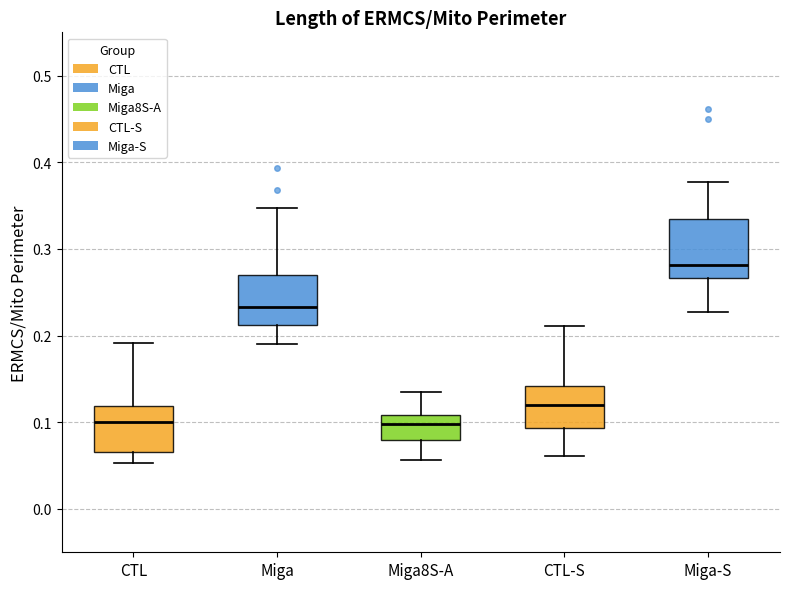

Which box's median line is the highest?

Miga-S